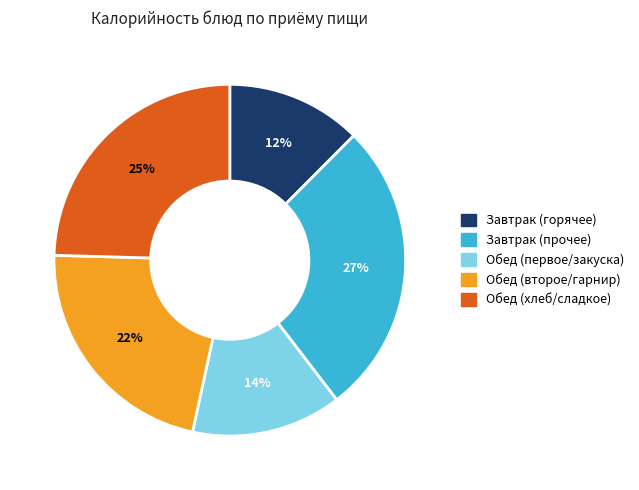

To the nearest percent, what is the difference between the largest and smallest slice percentages?

15%